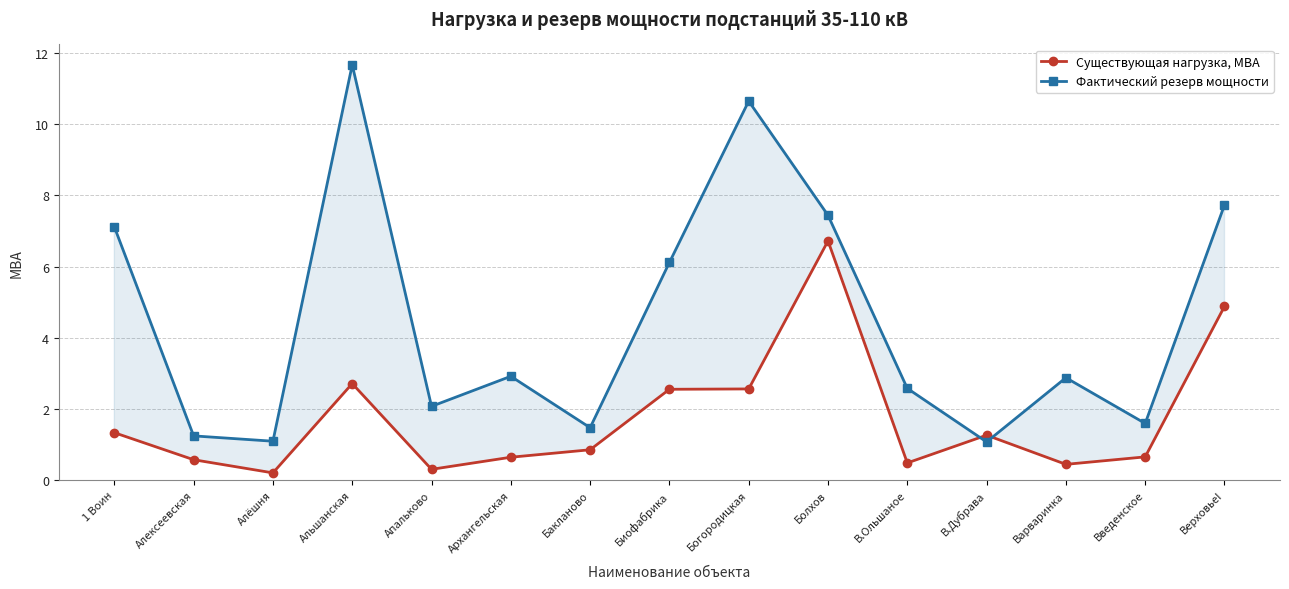

Which series ends up on top after the final intersection of Существующая нагрузка, МВА and Фактический резерв мощности?

Фактический резерв мощности